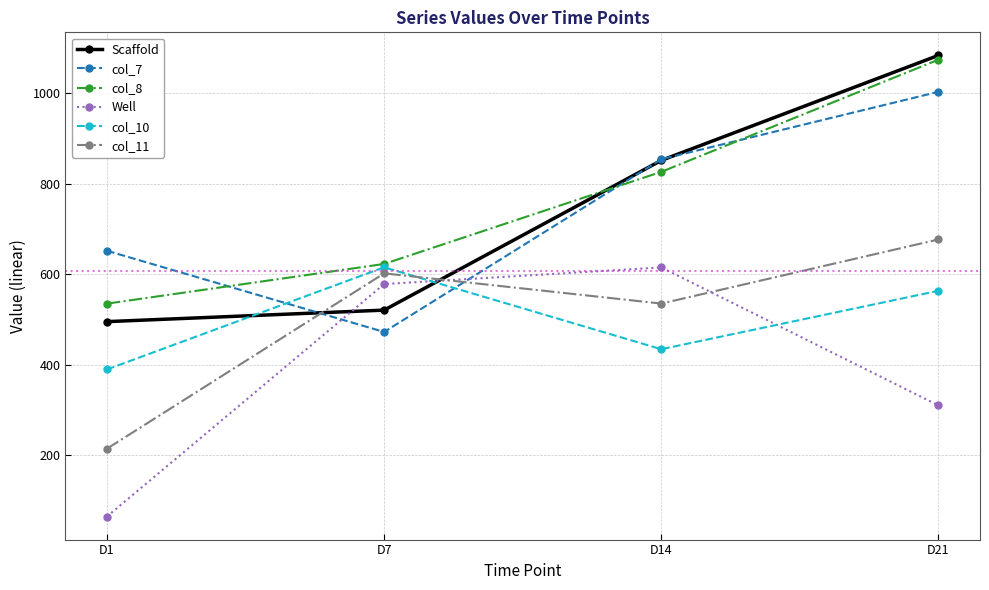

What is the total value across all series at D7?

3409.4